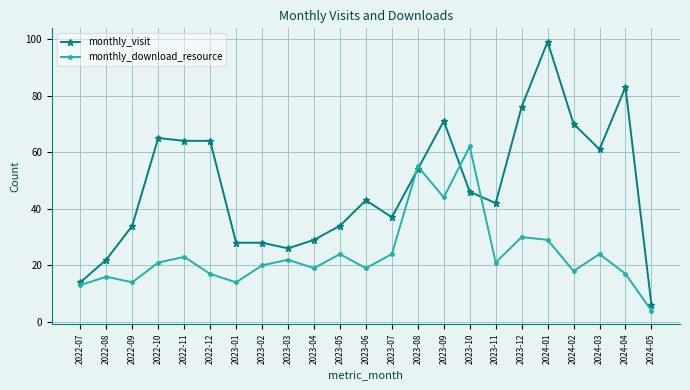

What is the average value of the monthly_download_resource series?

24